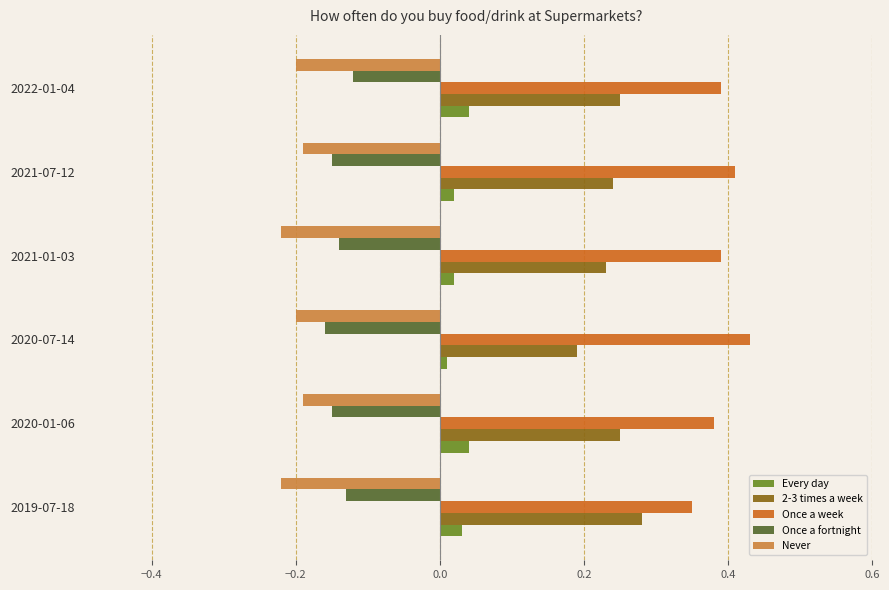

True or false: Never has a value of -0.2 at 2021-01-03.

True